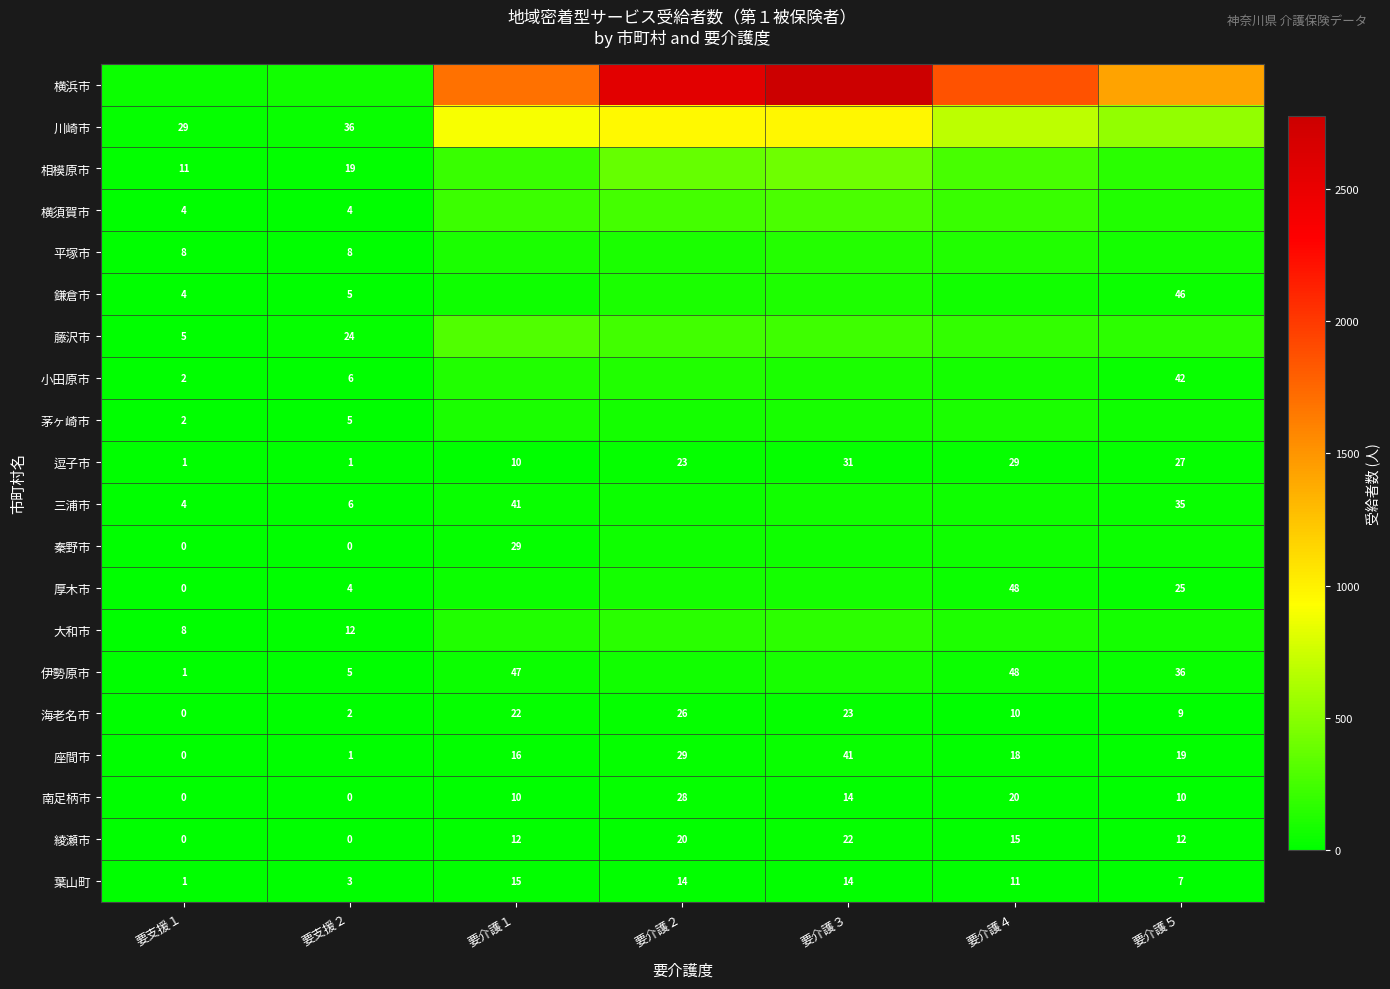

How many values in the 横浜市 series exceed 1701?

3